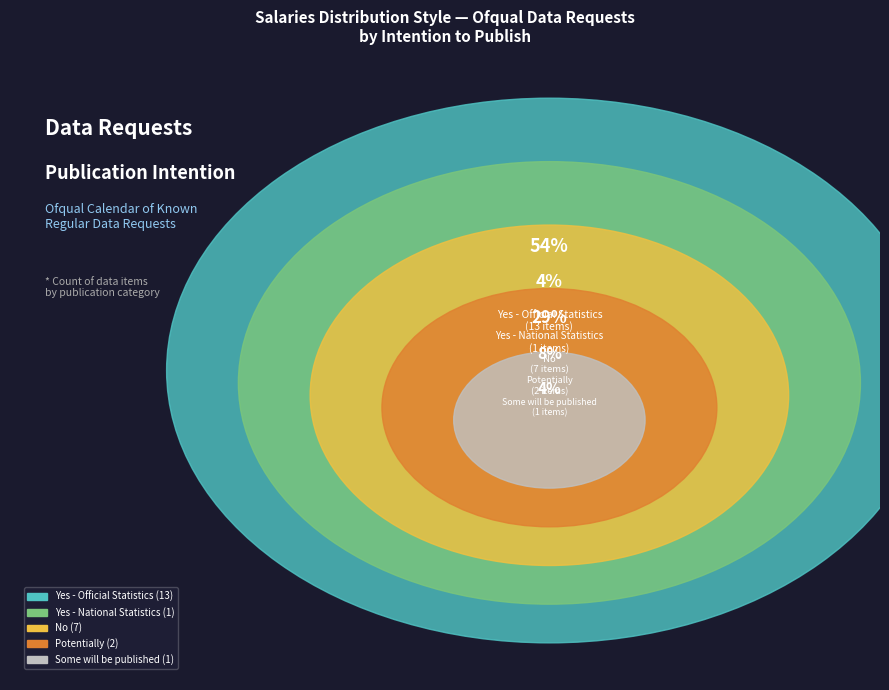

What is the majority slice?

Yes - Official Statistics